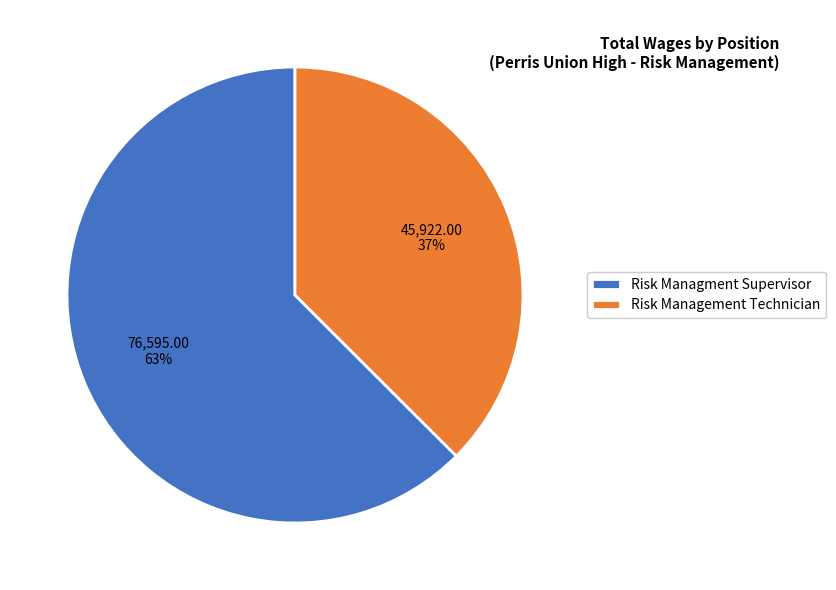

Is the sum of Risk Managment Supervisor and Risk Management Technician greater than half?

Yes